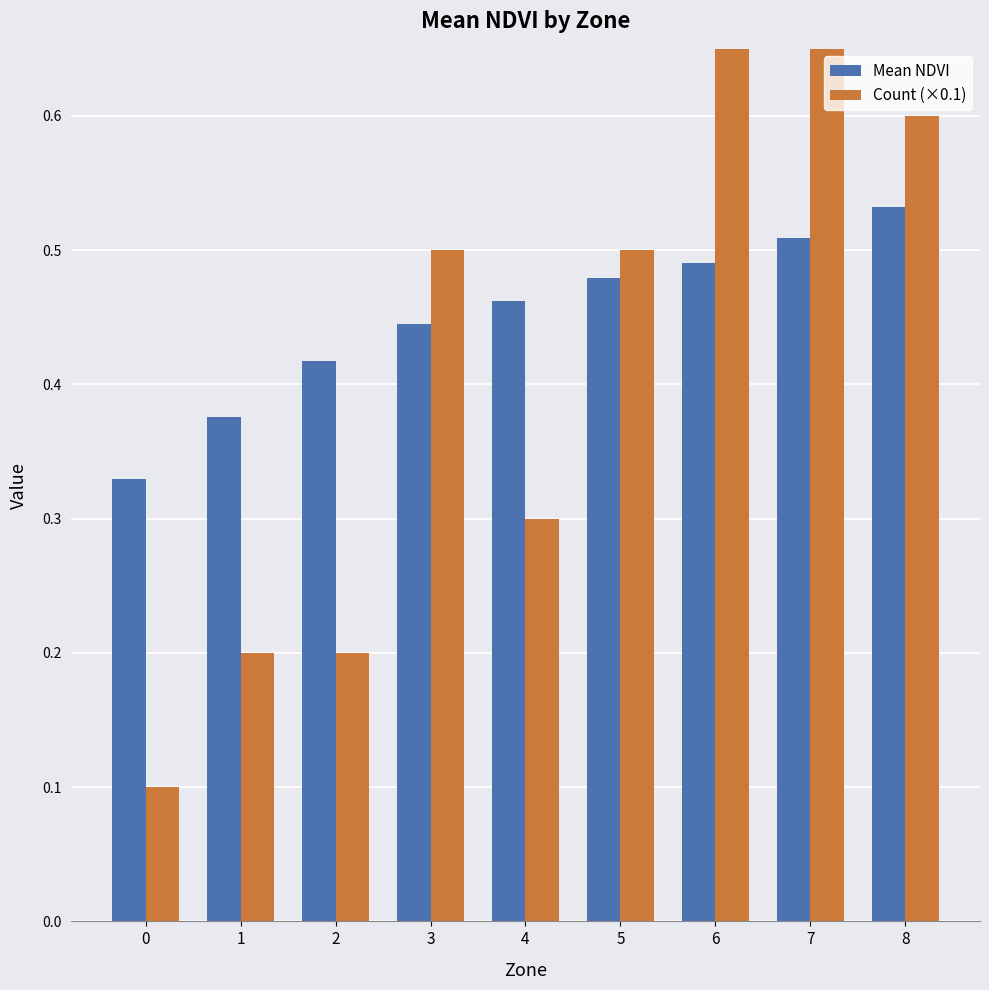

What is the value of the Count (×0.1) bar at the 7th from the left?

0.9